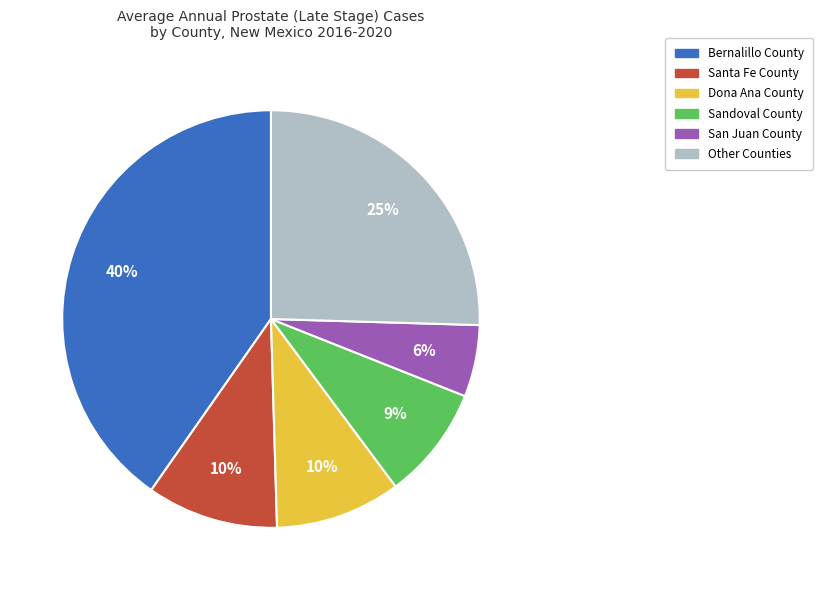

Which has a higher value, Dona Ana County or San Juan County?

Dona Ana County